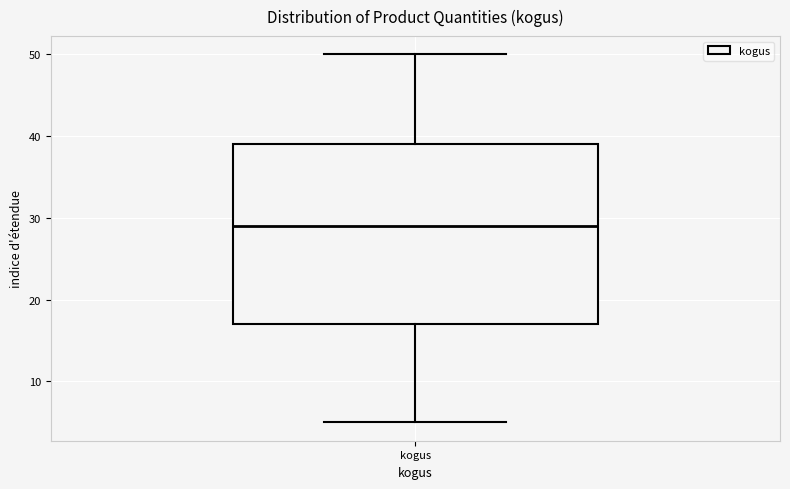

Where does the upper whisker of the box for kogus end on the y-axis? The values are not printed on the chart, so give them approximately, as read against the axis.

50